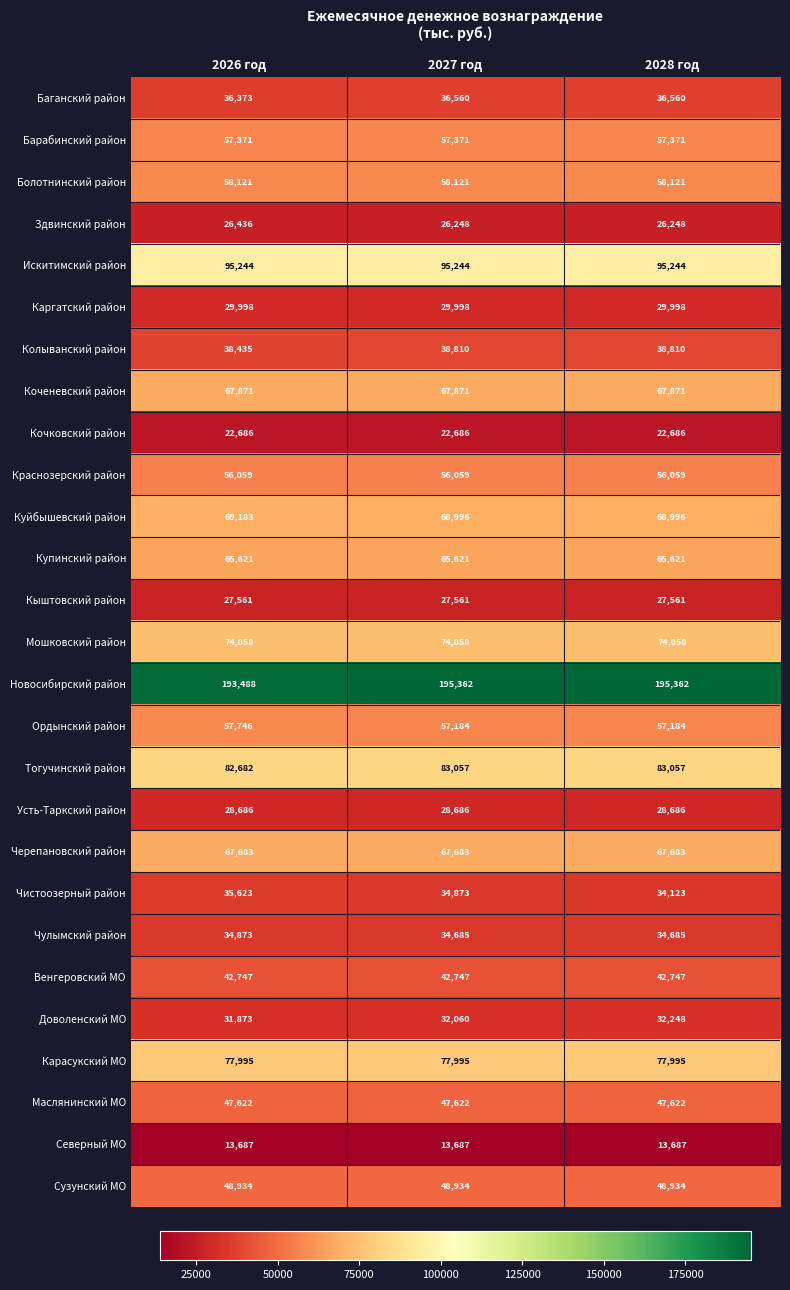

At which category is the sum across all series the highest?

2027 год